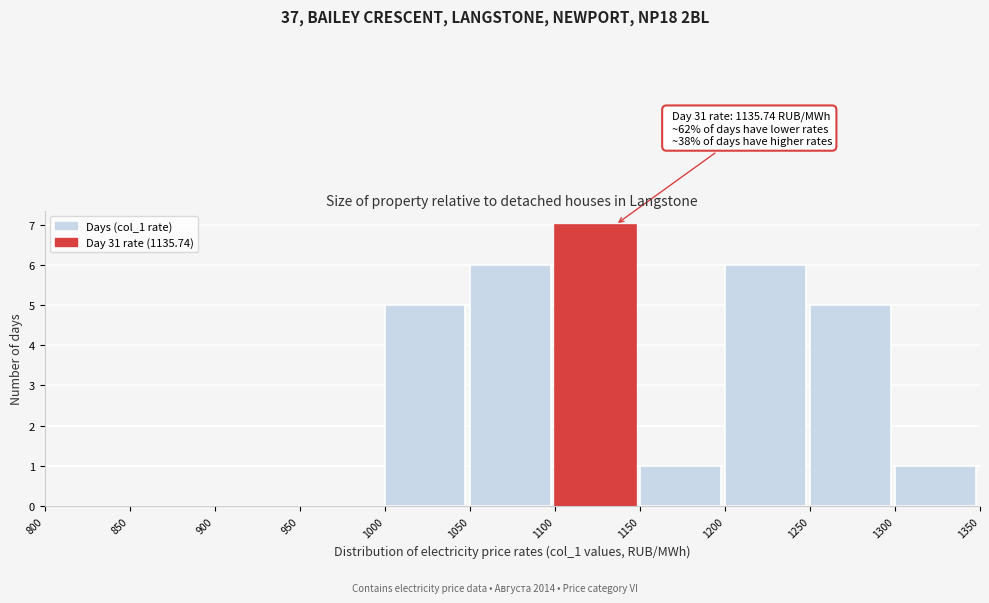

Over which range of the x-axis is the bar tallest?

1100 to 1150